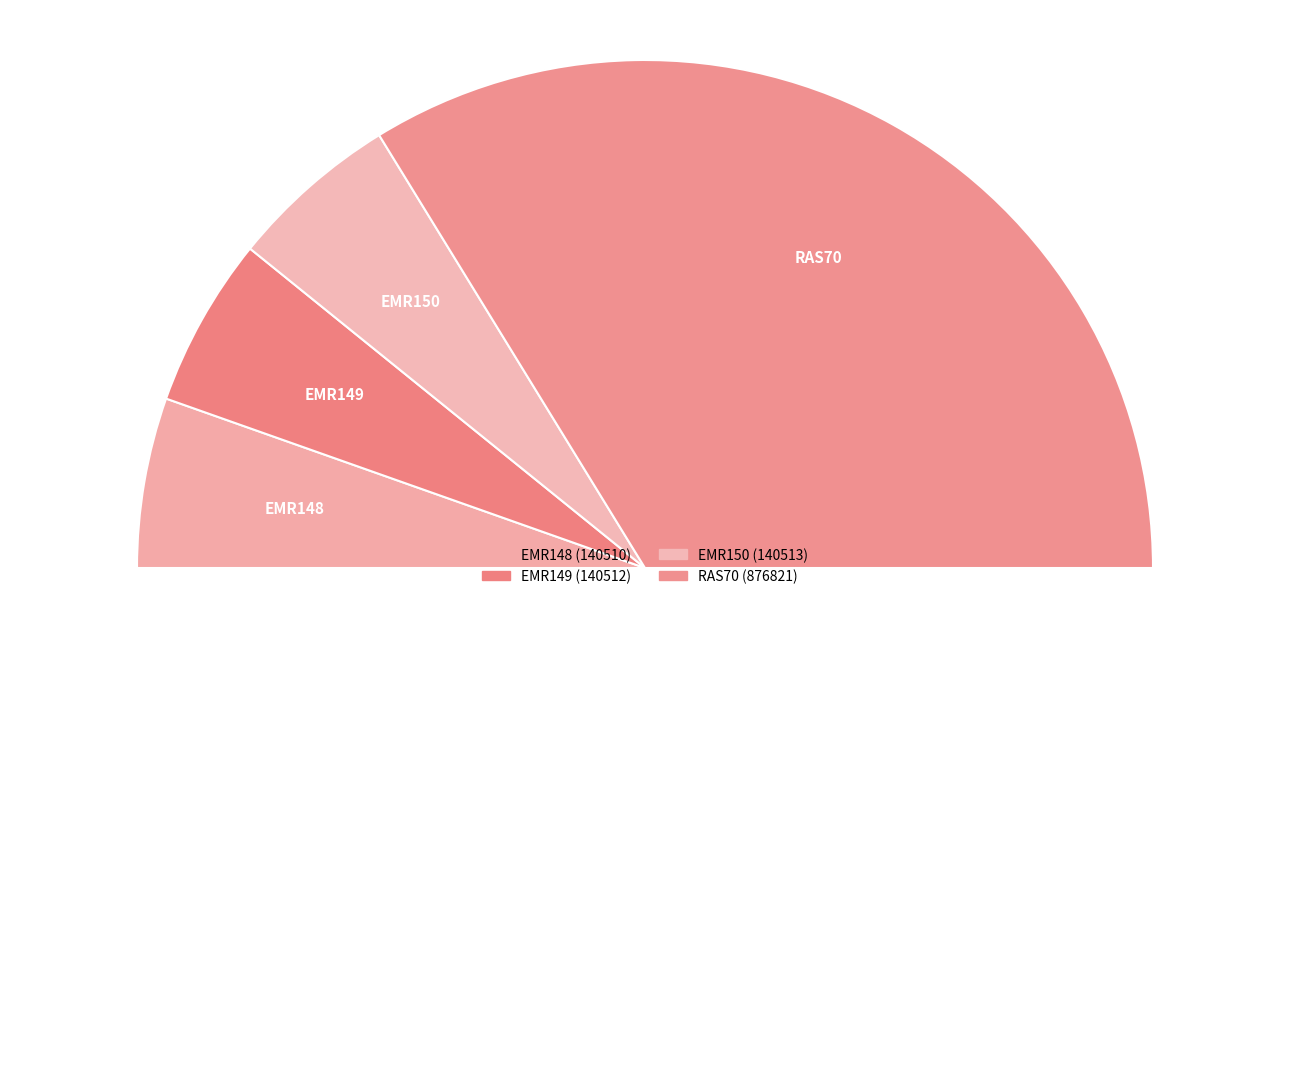

How many slices are in this pie chart?

5